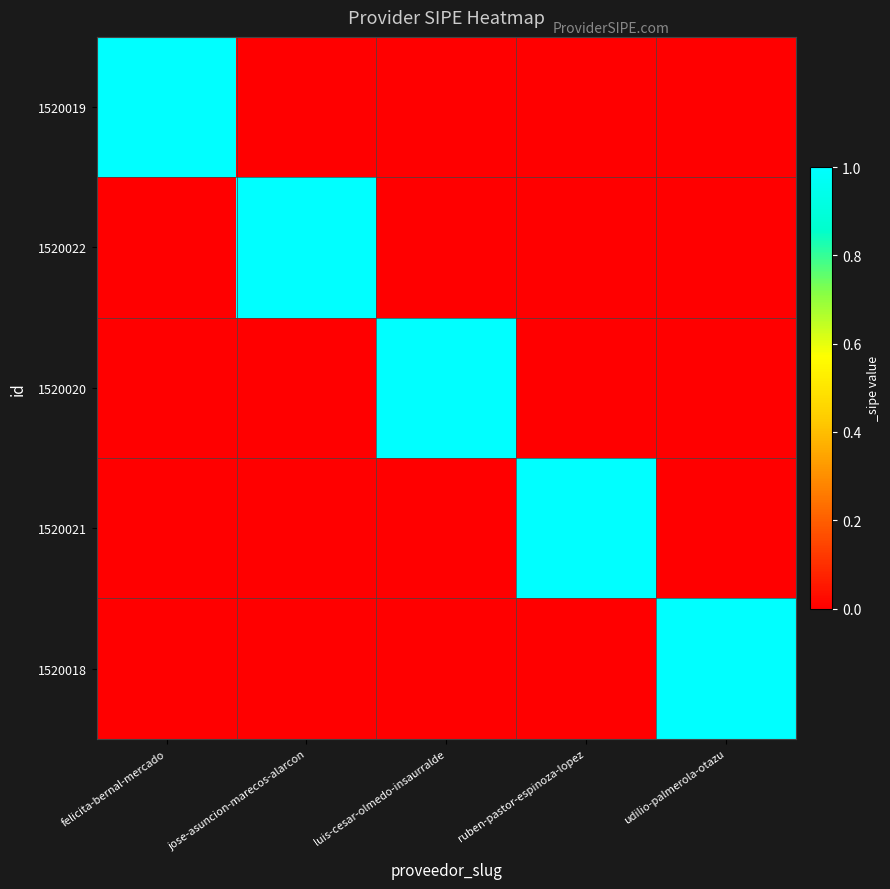

Reading left to right, extract all data points from this chart.

1520019: felicita-bernal-mercado=1	jose-asuncion-marecos-alarcon=0	luis-cesar-olmedo-insaurralde=0	ruben-pastor-espinoza-lopez=0	udilio-palmerola-otazu=0
1520022: felicita-bernal-mercado=0	jose-asuncion-marecos-alarcon=1	luis-cesar-olmedo-insaurralde=0	ruben-pastor-espinoza-lopez=0	udilio-palmerola-otazu=0
1520020: felicita-bernal-mercado=0	jose-asuncion-marecos-alarcon=0	luis-cesar-olmedo-insaurralde=1	ruben-pastor-espinoza-lopez=0	udilio-palmerola-otazu=0
1520021: felicita-bernal-mercado=0	jose-asuncion-marecos-alarcon=0	luis-cesar-olmedo-insaurralde=0	ruben-pastor-espinoza-lopez=1	udilio-palmerola-otazu=0
1520018: felicita-bernal-mercado=0	jose-asuncion-marecos-alarcon=0	luis-cesar-olmedo-insaurralde=0	ruben-pastor-espinoza-lopez=0	udilio-palmerola-otazu=1